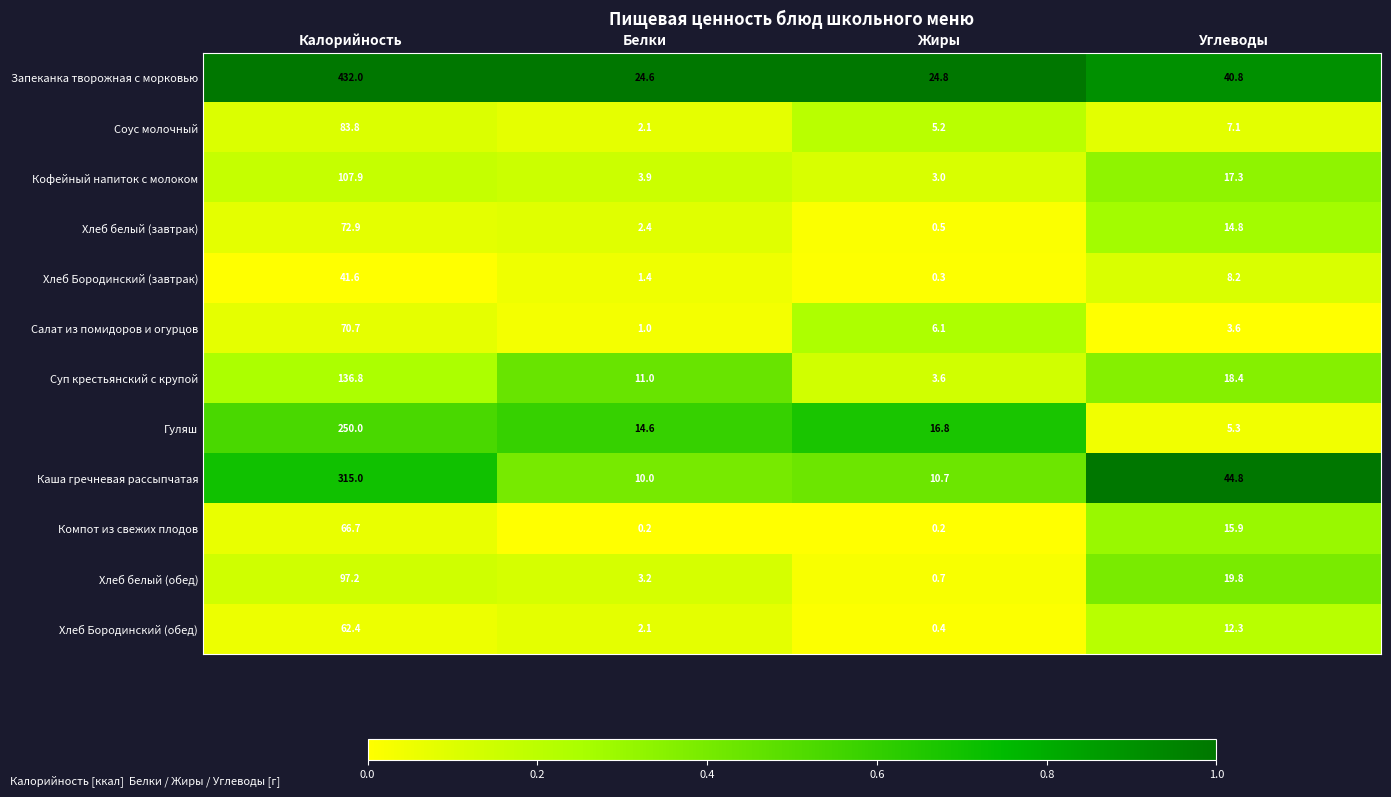

What is the greatest value displayed?

432.0